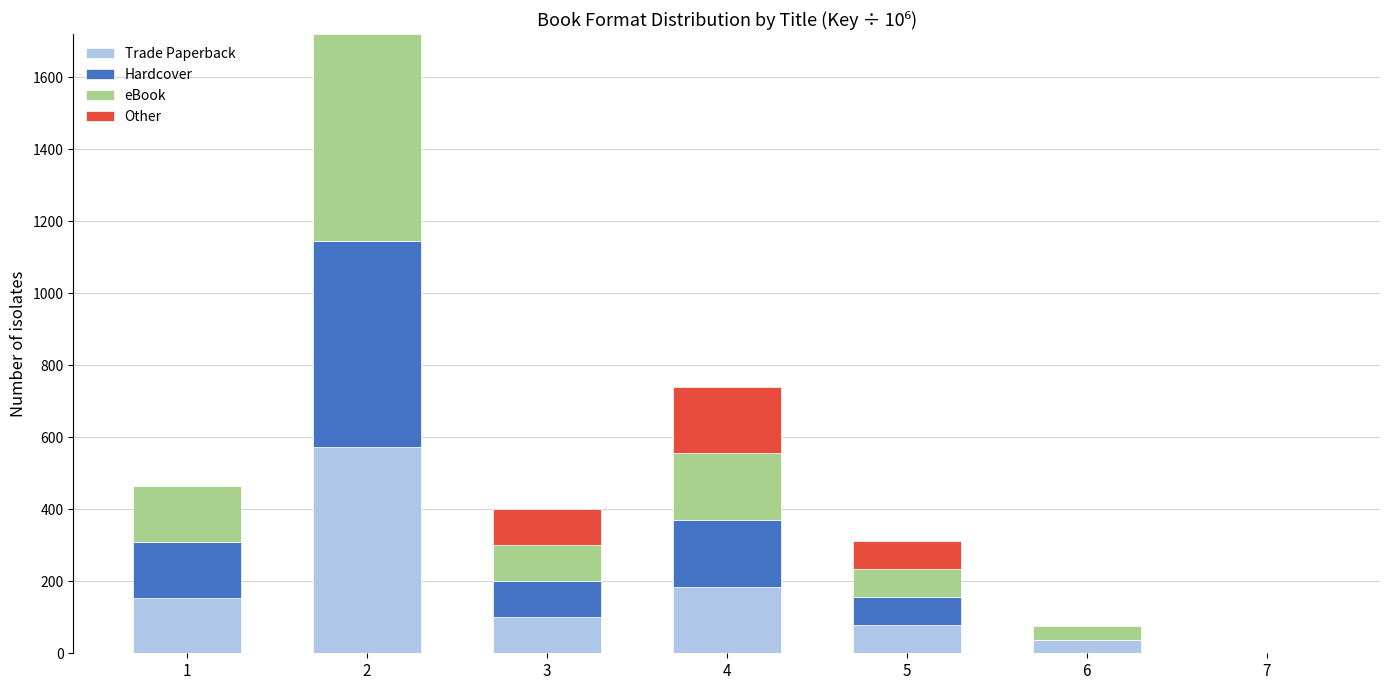

Count the number of data series in this chart.

4